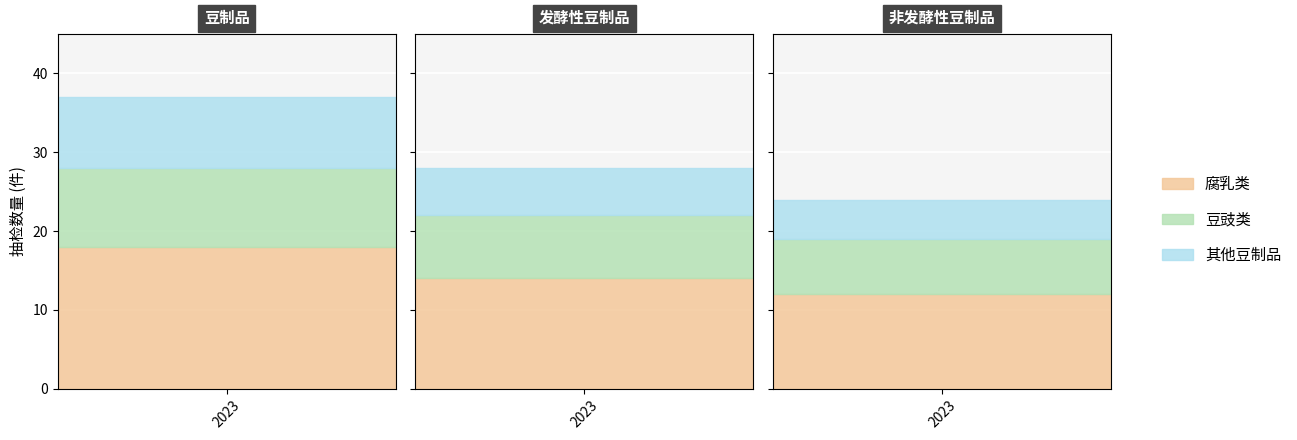

What is the sum of all 腐乳类 values?

44